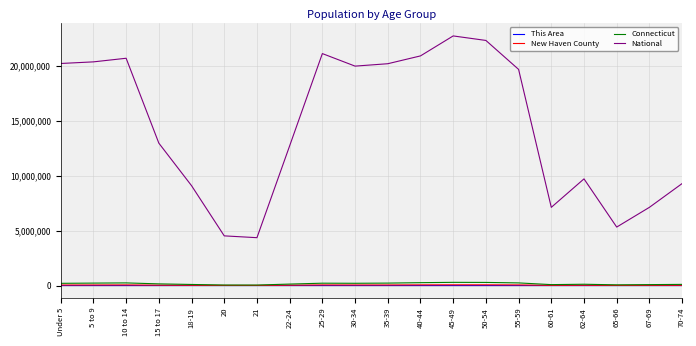

True or false: National and This Area intersect in this chart.

False